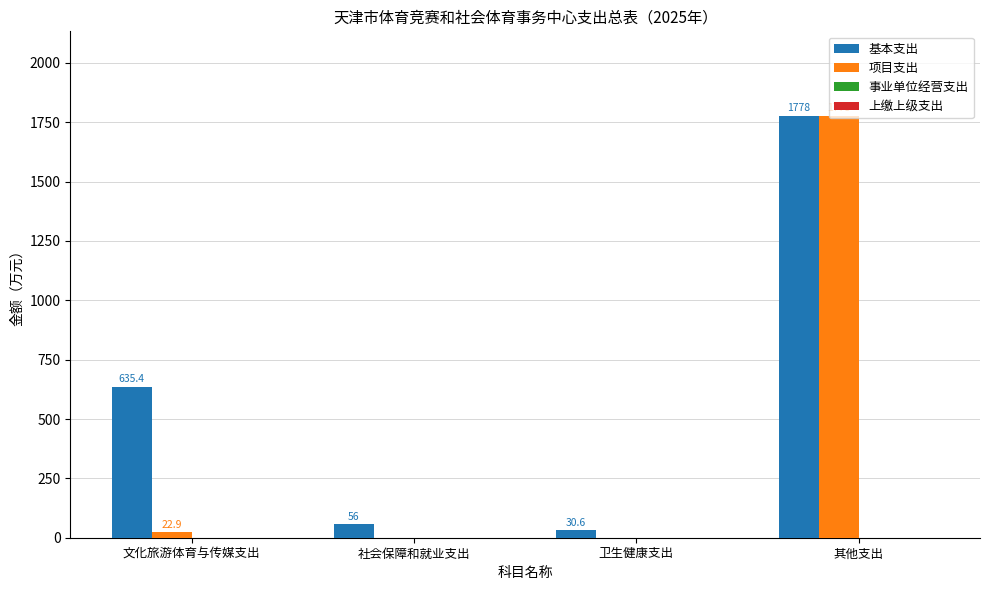

Does the chart contain stacked bars?

No